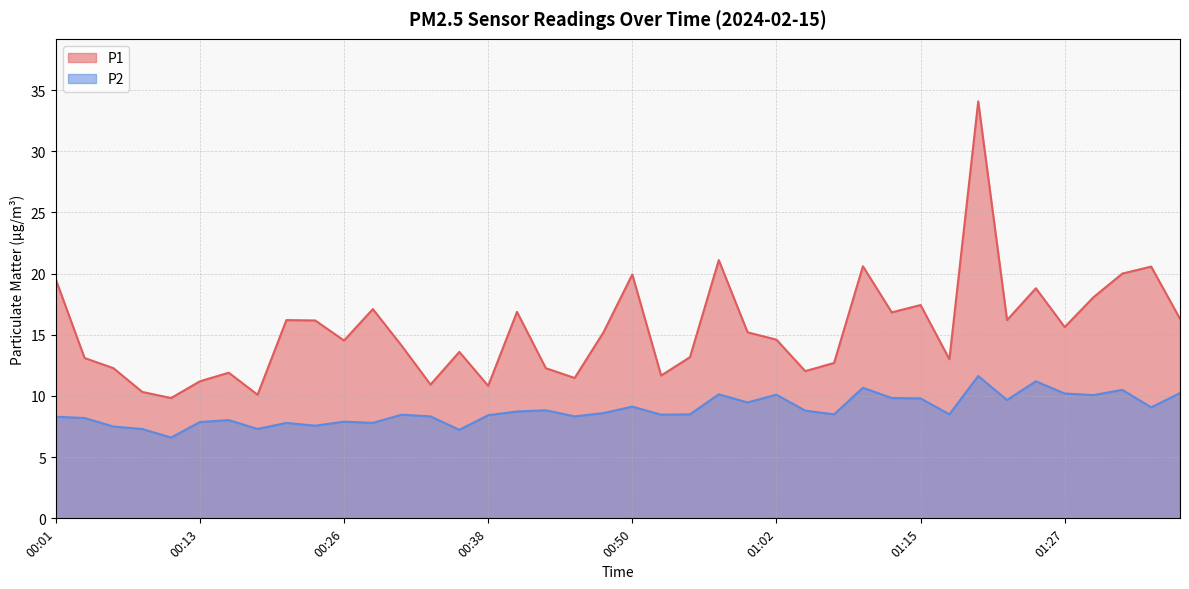

What is the maximum value for P1?

34.1